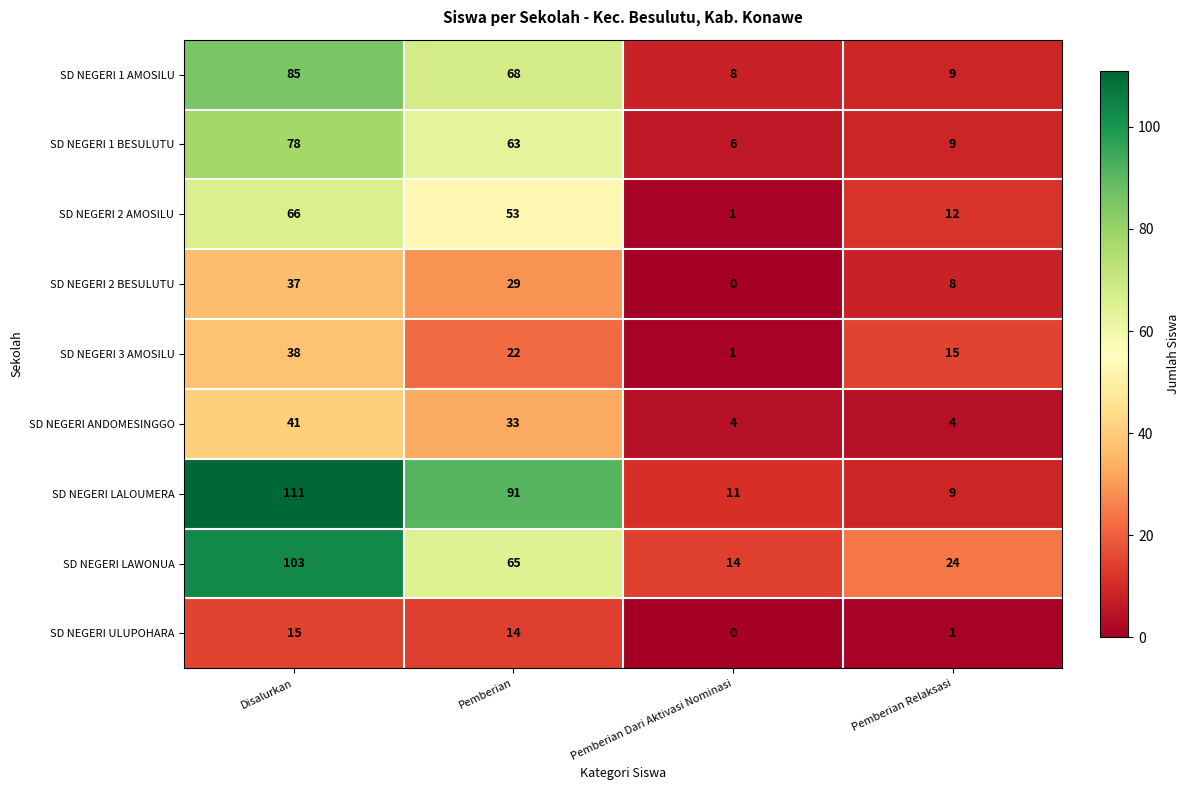

Is it true that SD NEGERI 1 BESULUTU equals 9 at Pemberian Relaksasi?

True